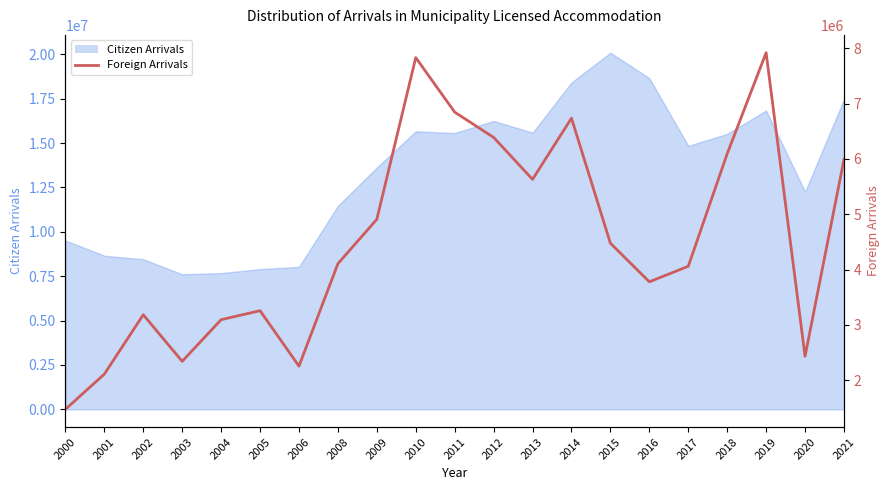

Which has a higher value, 2014 or 2000?

2014